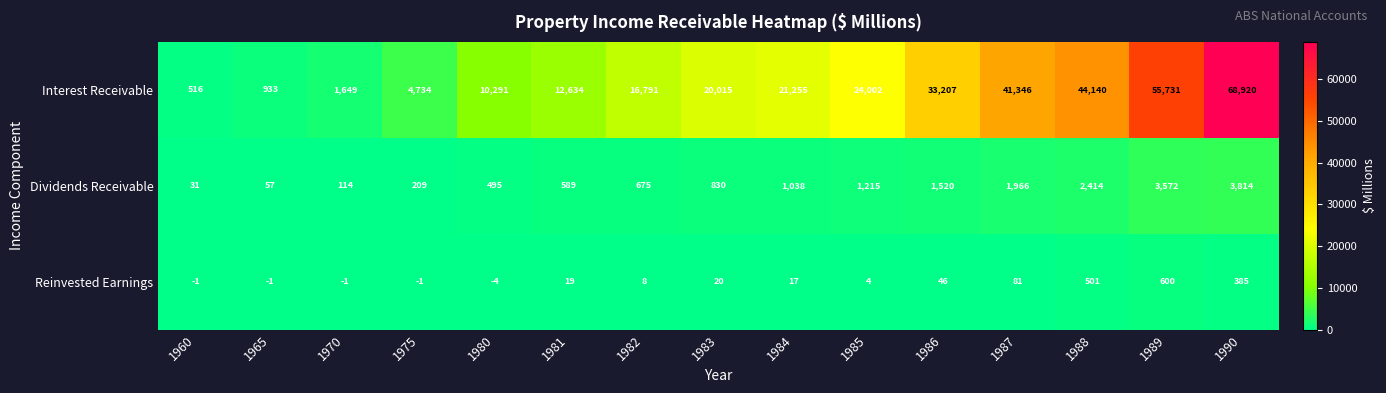

What is the approximate value of Dividends Receivable at 1981?

589